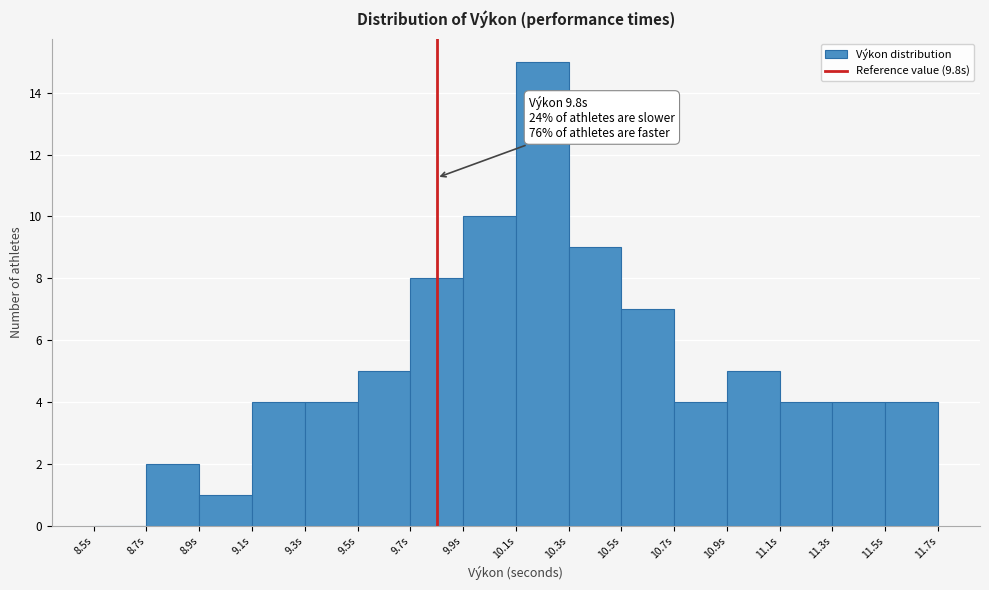

Which range on the x-axis has the tallest bar?

10.1 to 10.3